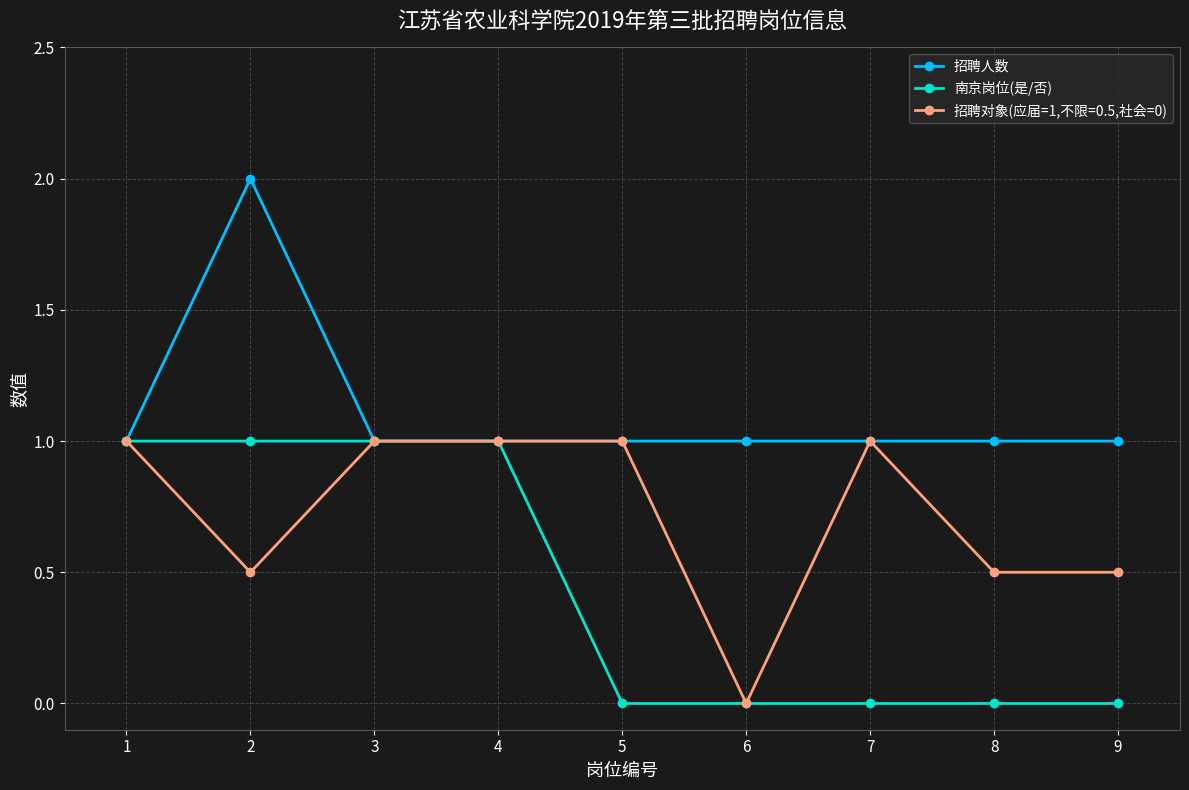

Between 7 and 9, which series saw the biggest shift?

招聘对象(应届=1,不限=0.5,社会=0)